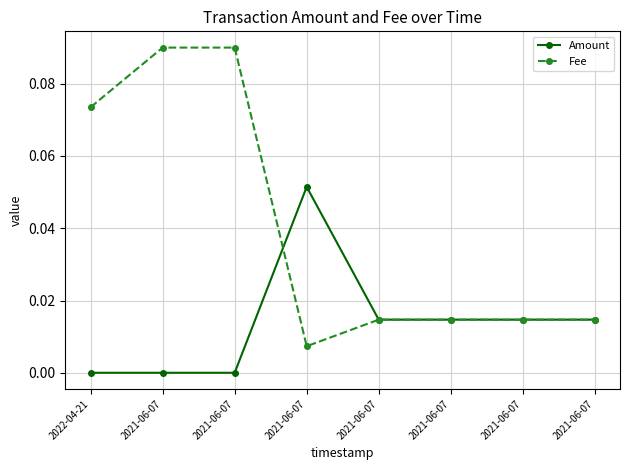

What are all the series names shown in the legend?

Amount, Fee